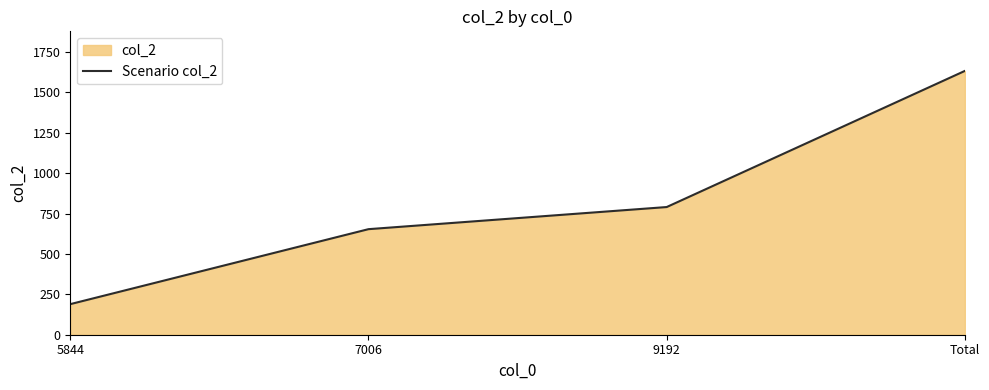

How many distinct data groups are displayed?

1